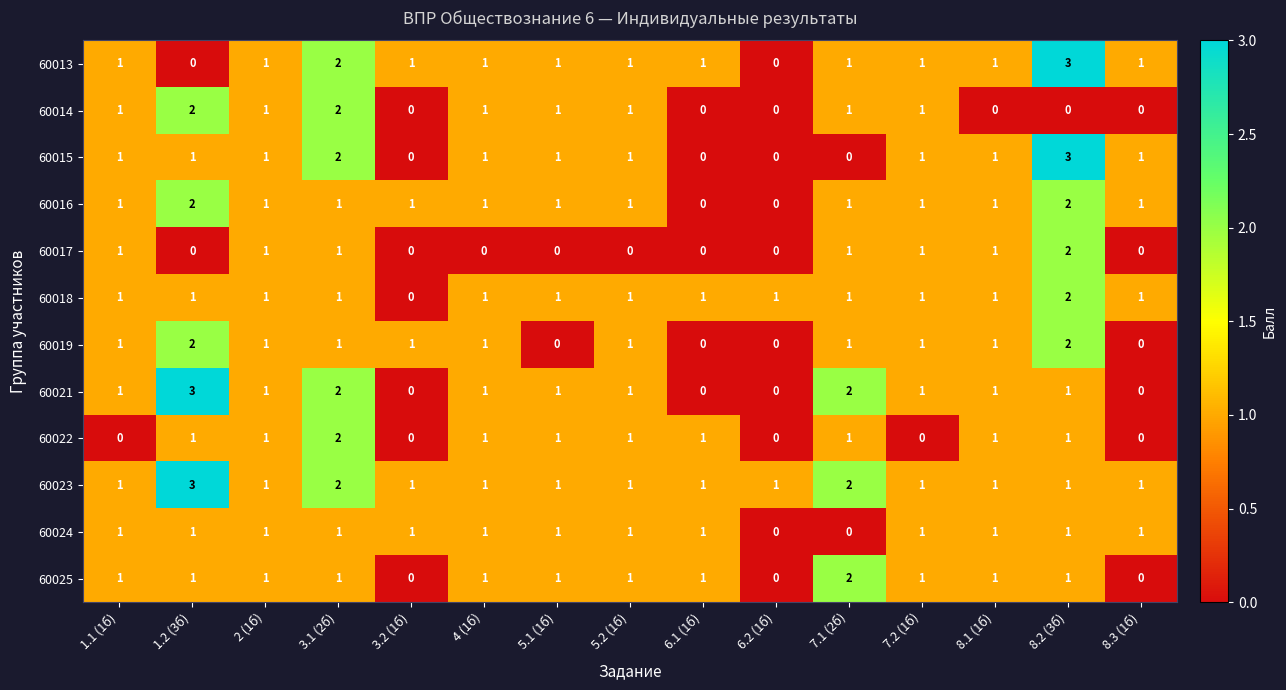

True or false: 60017 has a value of -1 at 3.2 (1б).

False